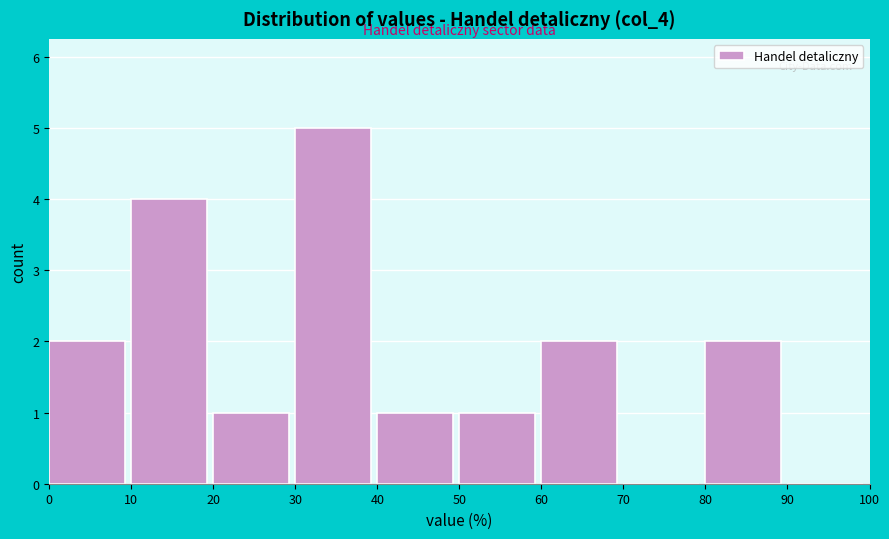

Reading left to right, transcribe this chart: for each bar, give the range it covers on the x-axis and its height. The values are not printed on the chart, so give them approximately, as read against the axis.

0 to 10: 2
10 to 20: 4
20 to 30: 1
30 to 40: 5
40 to 50: 1
50 to 60: 1
60 to 70: 2
70 to 80: 0
80 to 90: 2
90 to 100: 0